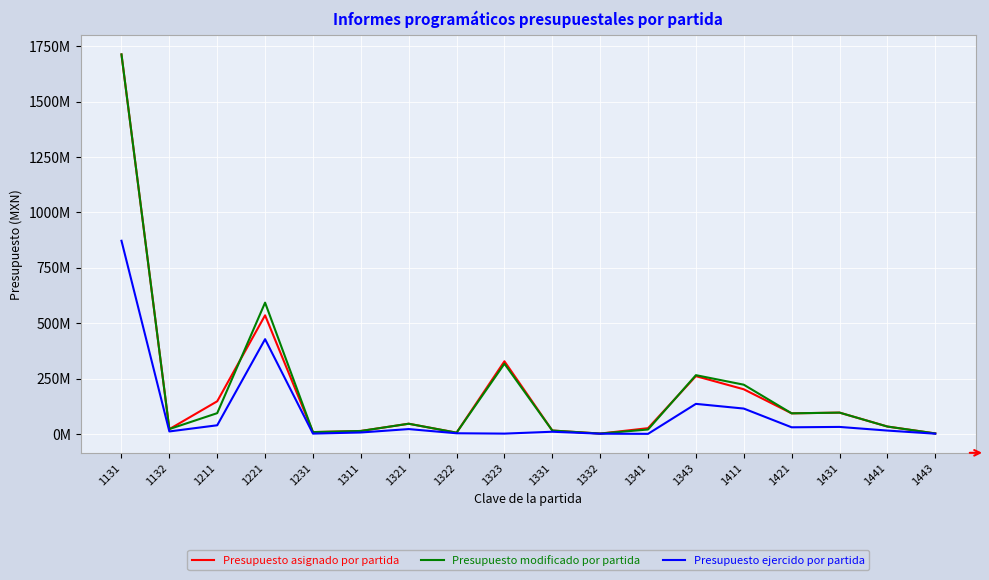

True or false: Presupuesto ejercido por partida has more than 1 interior local peaks.

True